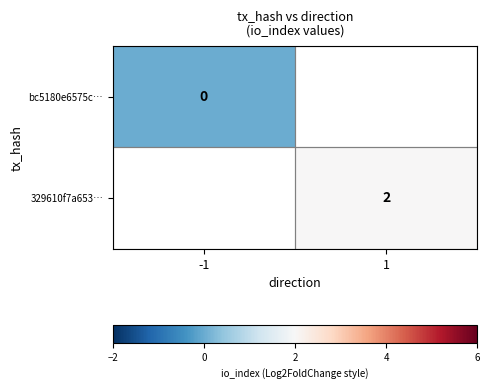

Is it true that 329610f7a653… equals 2 at 1?

True